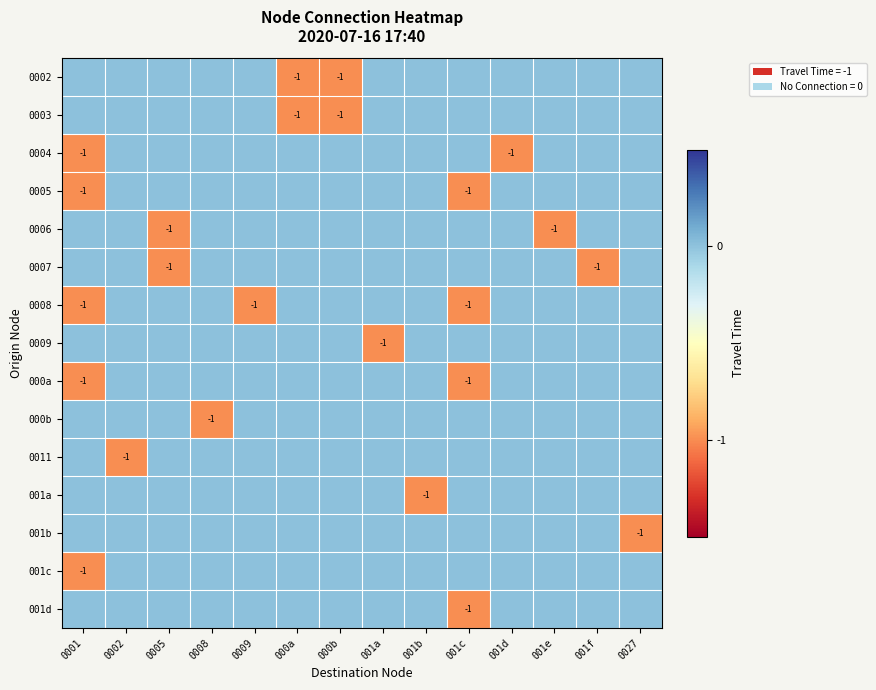

The value of 001a at 0001 is 0. True or false?

True